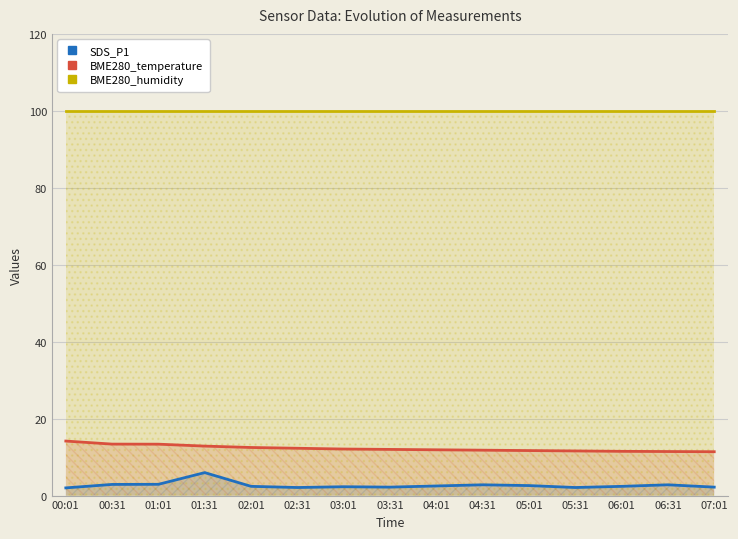

What is the label of the 7th point from the right?

04:01